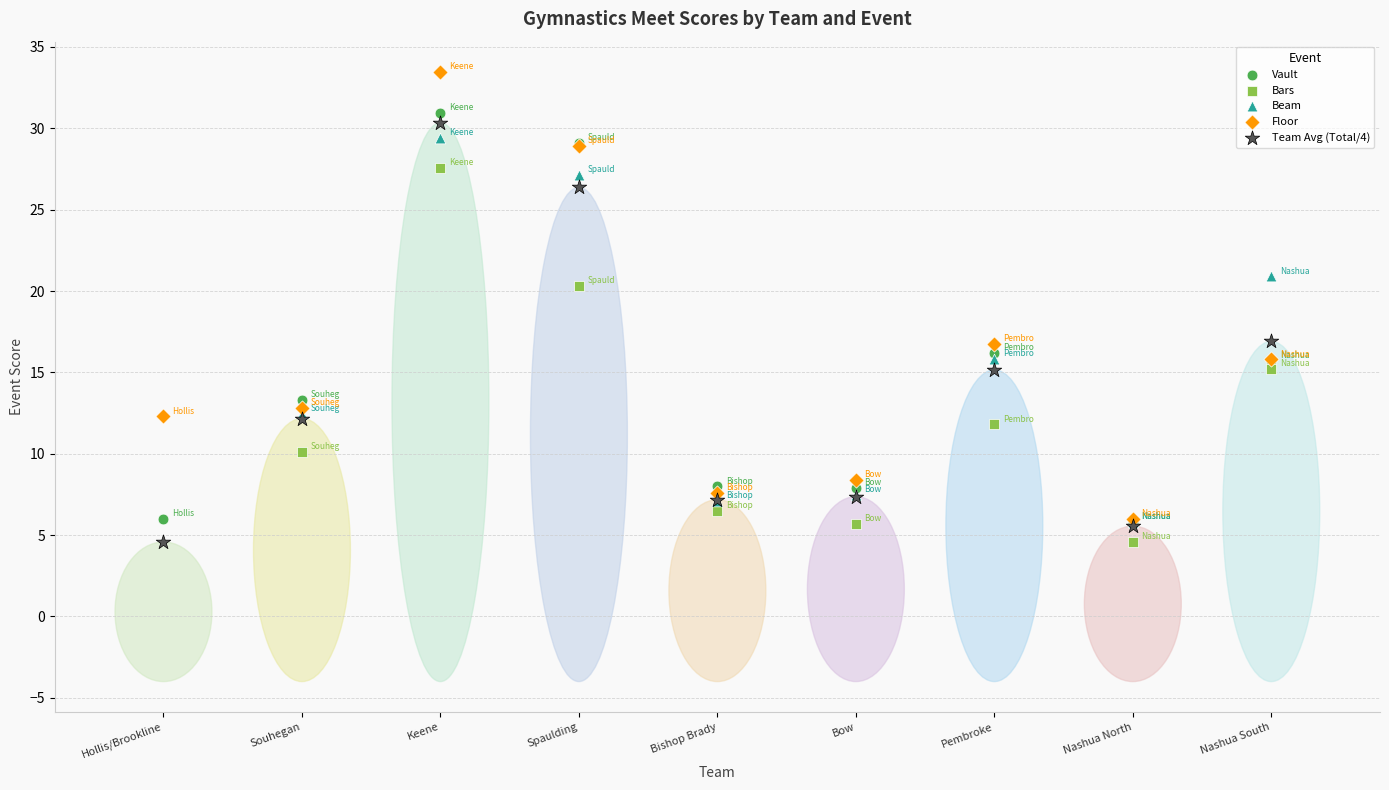

Which series contains the highest Y value?

Floor